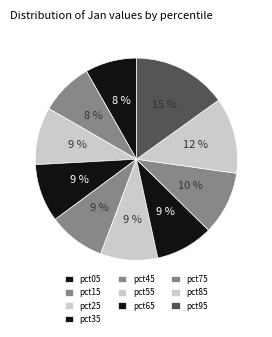

Which category has the smallest portion of the pie?

pct05